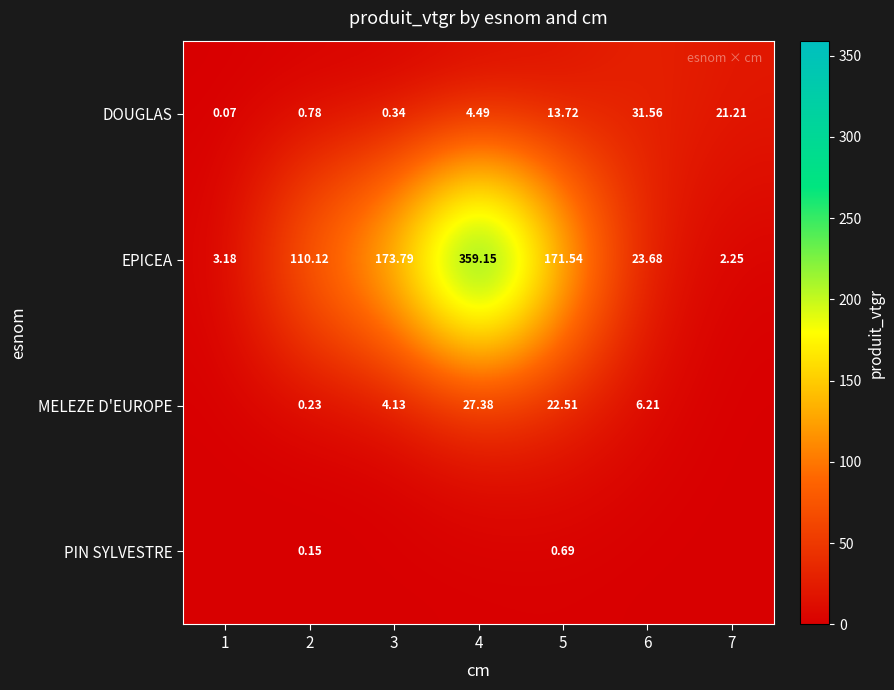

Which category has the lowest value across all series?

1